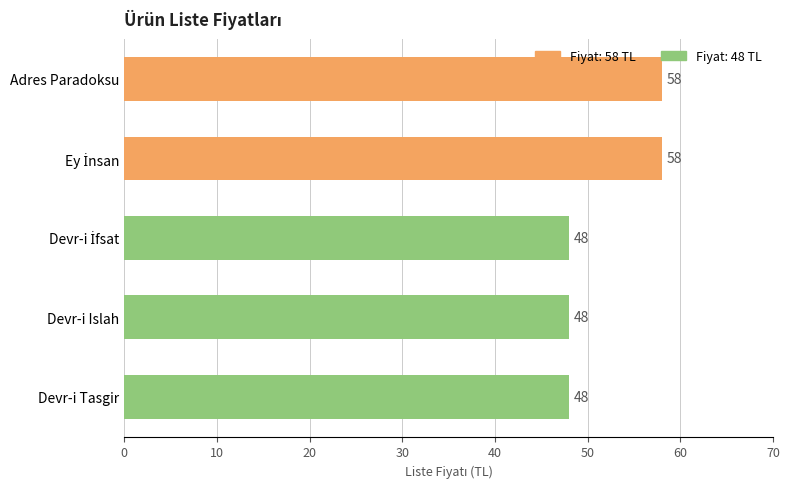

What is the greatest value displayed?

58